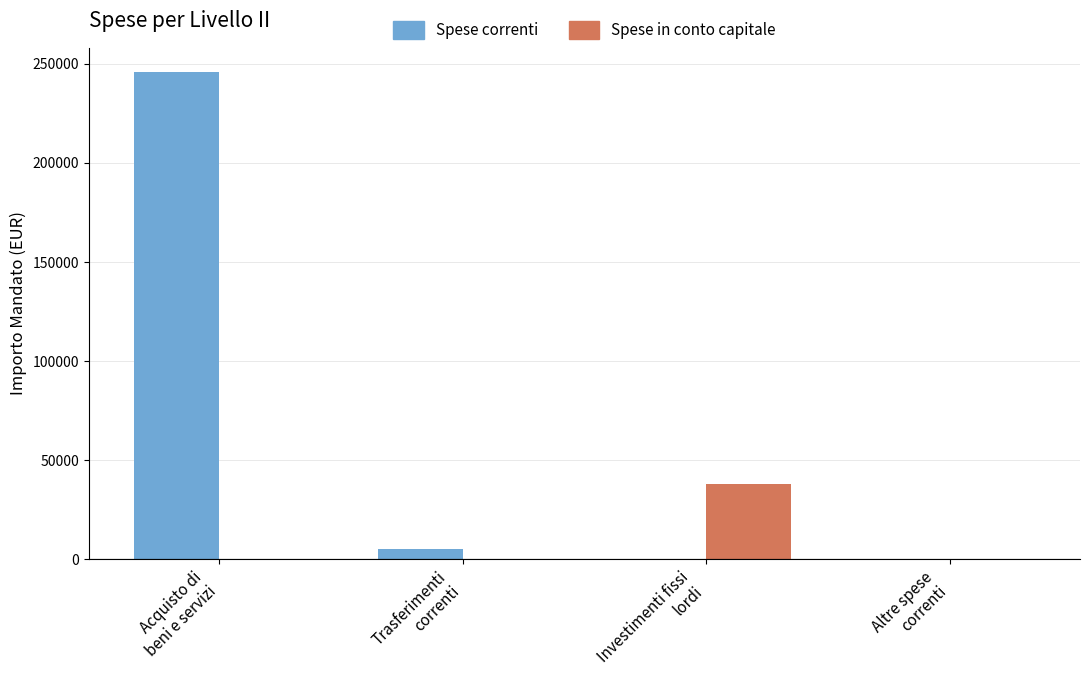

At which label is Spese correnti closest to 122890?

Trasferimenti
correnti